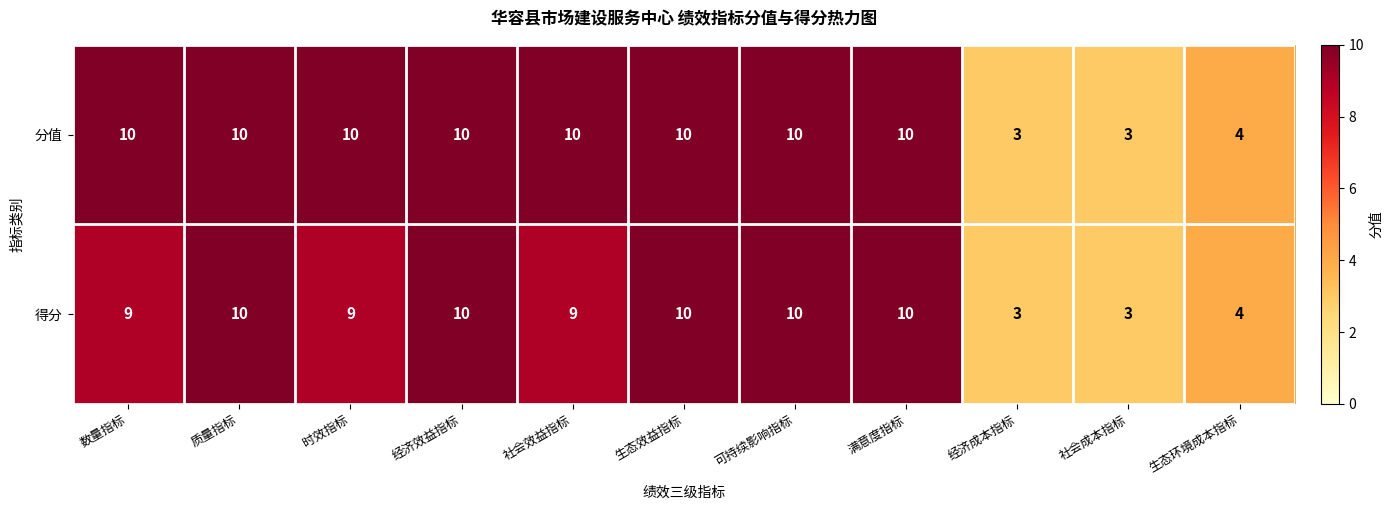

At 数量指标, list the series in order from largest to smallest.

分值, 得分